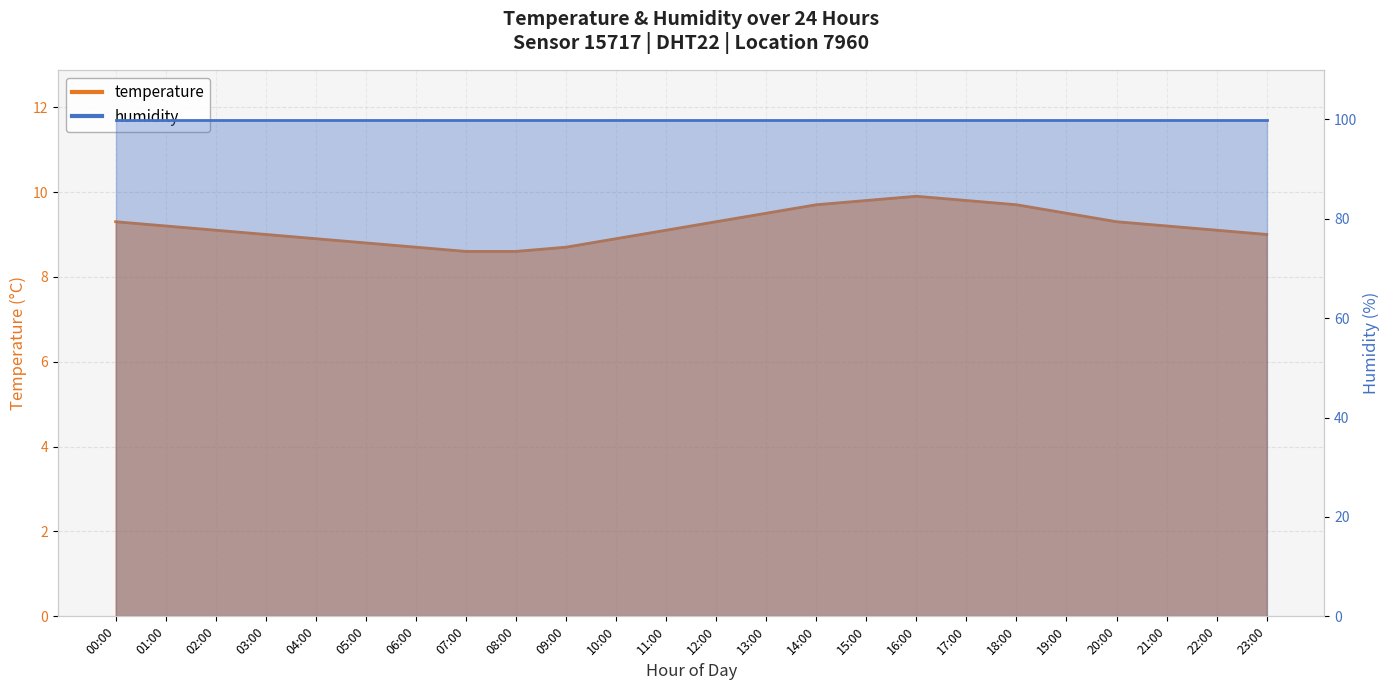

Rank the categories by value from lowest to highest.

07:00, 08:00, 06:00, 09:00, 05:00, 04:00, 10:00, 03:00, 23:00, 02:00, 11:00, 22:00, 01:00, 21:00, 00:00, 12:00, 20:00, 13:00, 19:00, 14:00, 18:00, 15:00, 17:00, 16:00